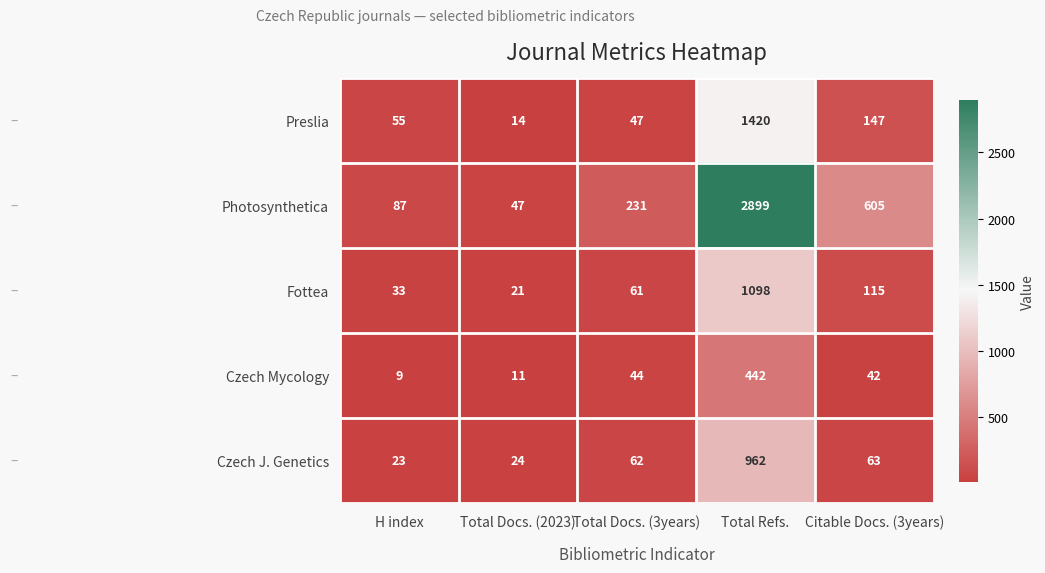

At which category does the chart reach its peak across all series?

Total Refs.